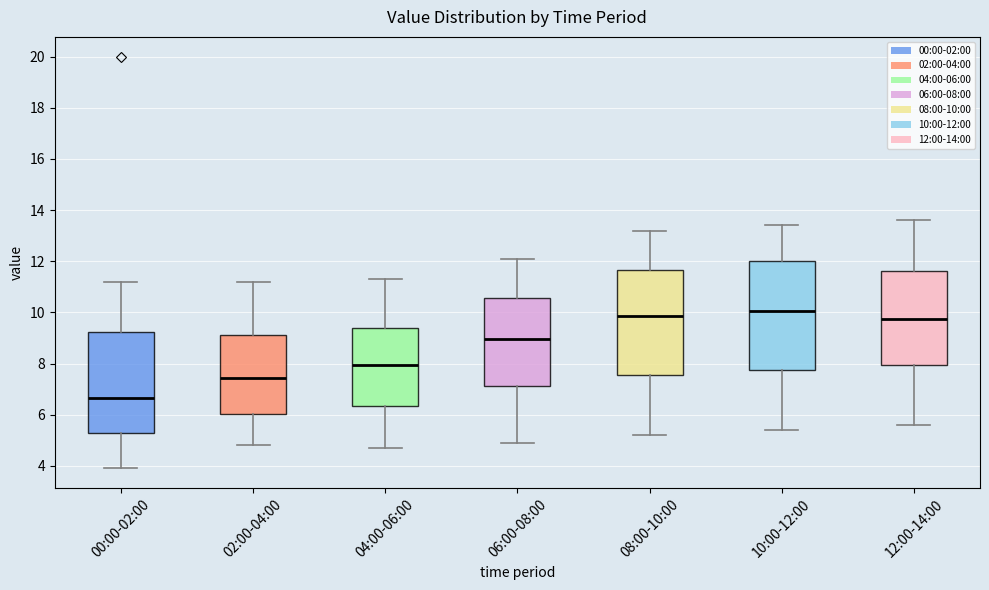

Reading left to right, transcribe this box plot: for each box, give where its median line is, the range the box spans, and where its two whiskers end, as read against the y-axis. The values are not printed on the chart, so give them approximately, as read against the axis.

00:00-02:00: median 6.6, box 5.2 to 9.2, whiskers 4.0 to 11.2
02:00-04:00: median 7.4, box 6.0 to 9.2, whiskers 4.8 to 11.2
04:00-06:00: median 8.0, box 6.4 to 9.4, whiskers 4.8 to 11.4
06:00-08:00: median 9.0, box 7.2 to 10.6, whiskers 5.0 to 12.2
08:00-10:00: median 9.8, box 7.6 to 11.6, whiskers 5.2 to 13.2
10:00-12:00: median 10.0, box 7.8 to 12.0, whiskers 5.4 to 13.4
12:00-14:00: median 9.8, box 8.0 to 11.6, whiskers 5.6 to 13.6